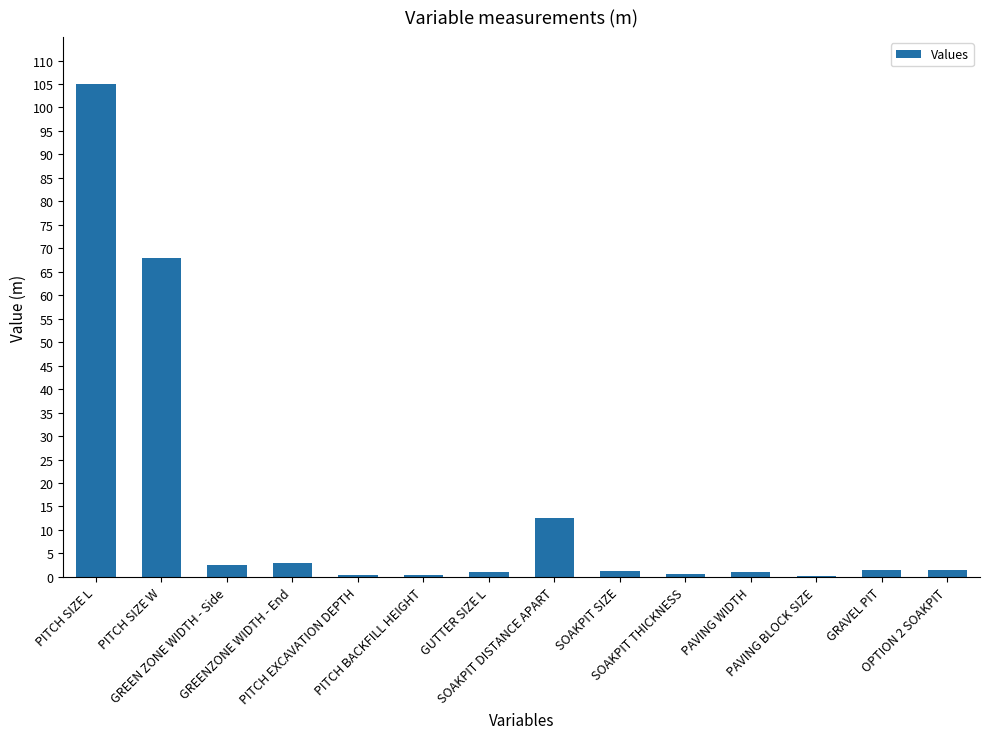

How many data points does each series have?

14